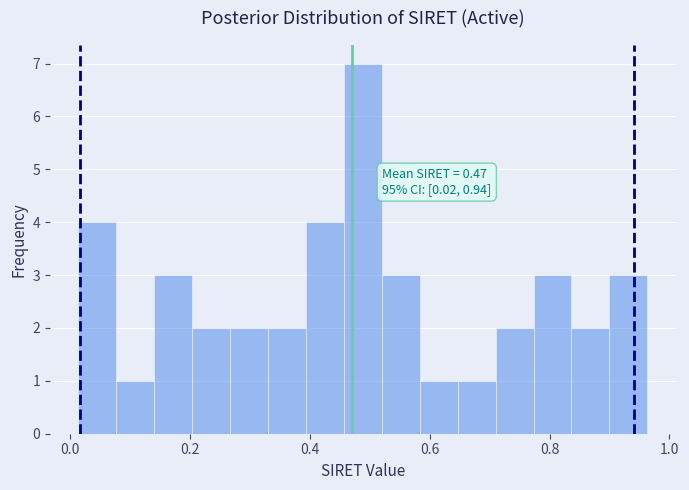

Around what value on the x-axis is the tallest bar? Give the approximate position of its centre, as read against the axis.

0.48